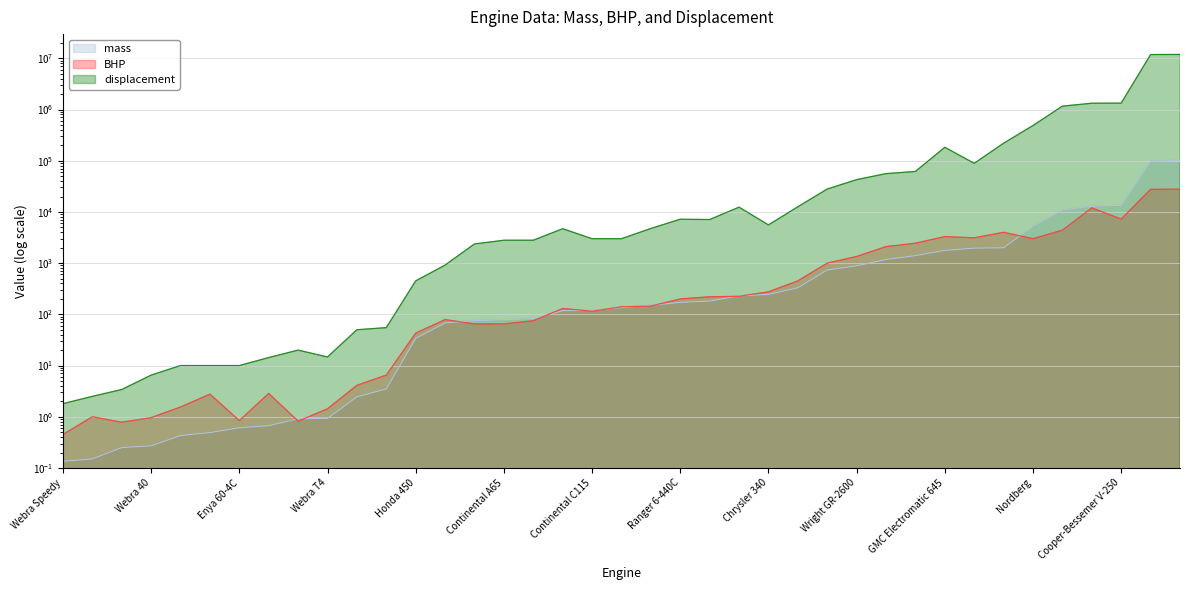

Read the mass value at Fairbanks-Morse.

12860.0